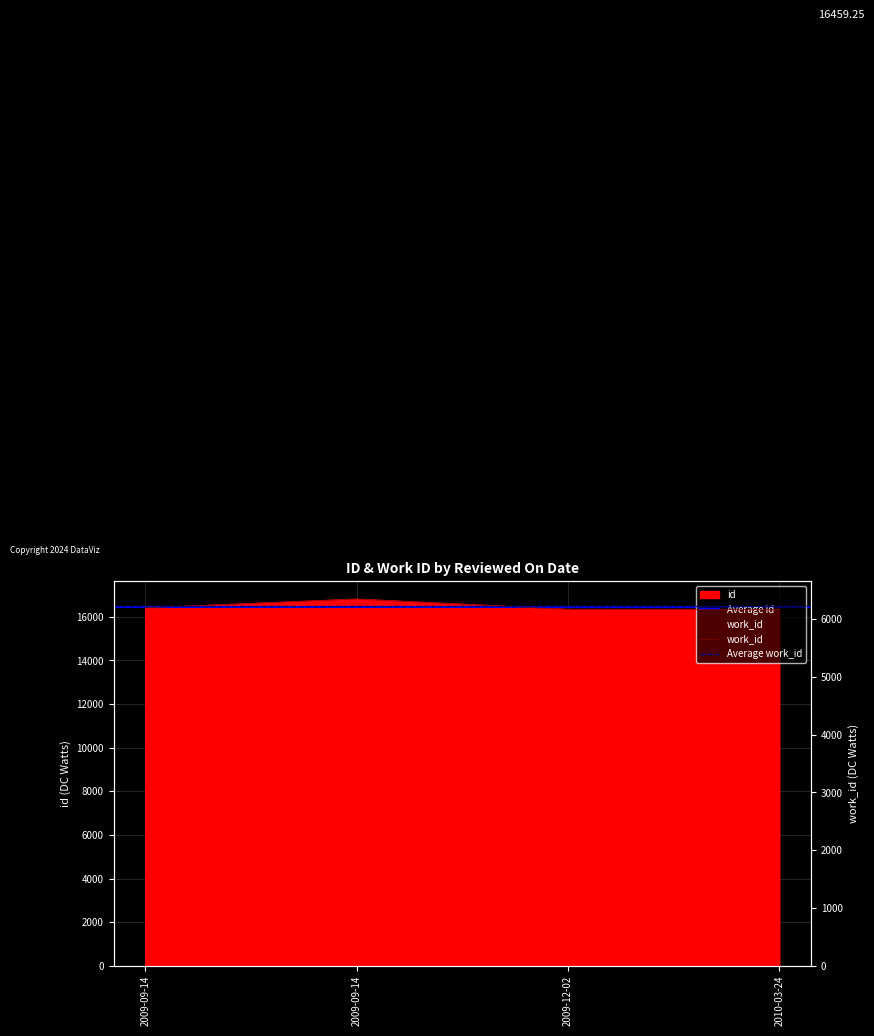

The work_id series shows 6346 at 2009-09-14. True or false?

True